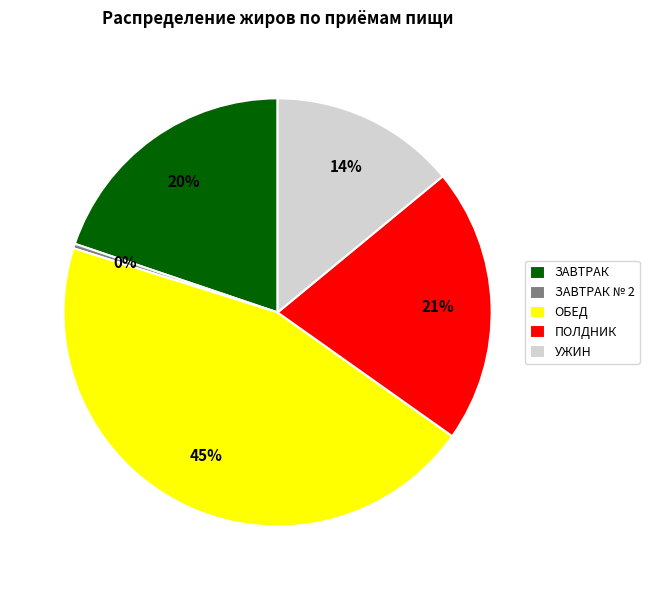

Between ЗАВТРАК and ПОЛДНИК, which is larger?

ПОЛДНИК